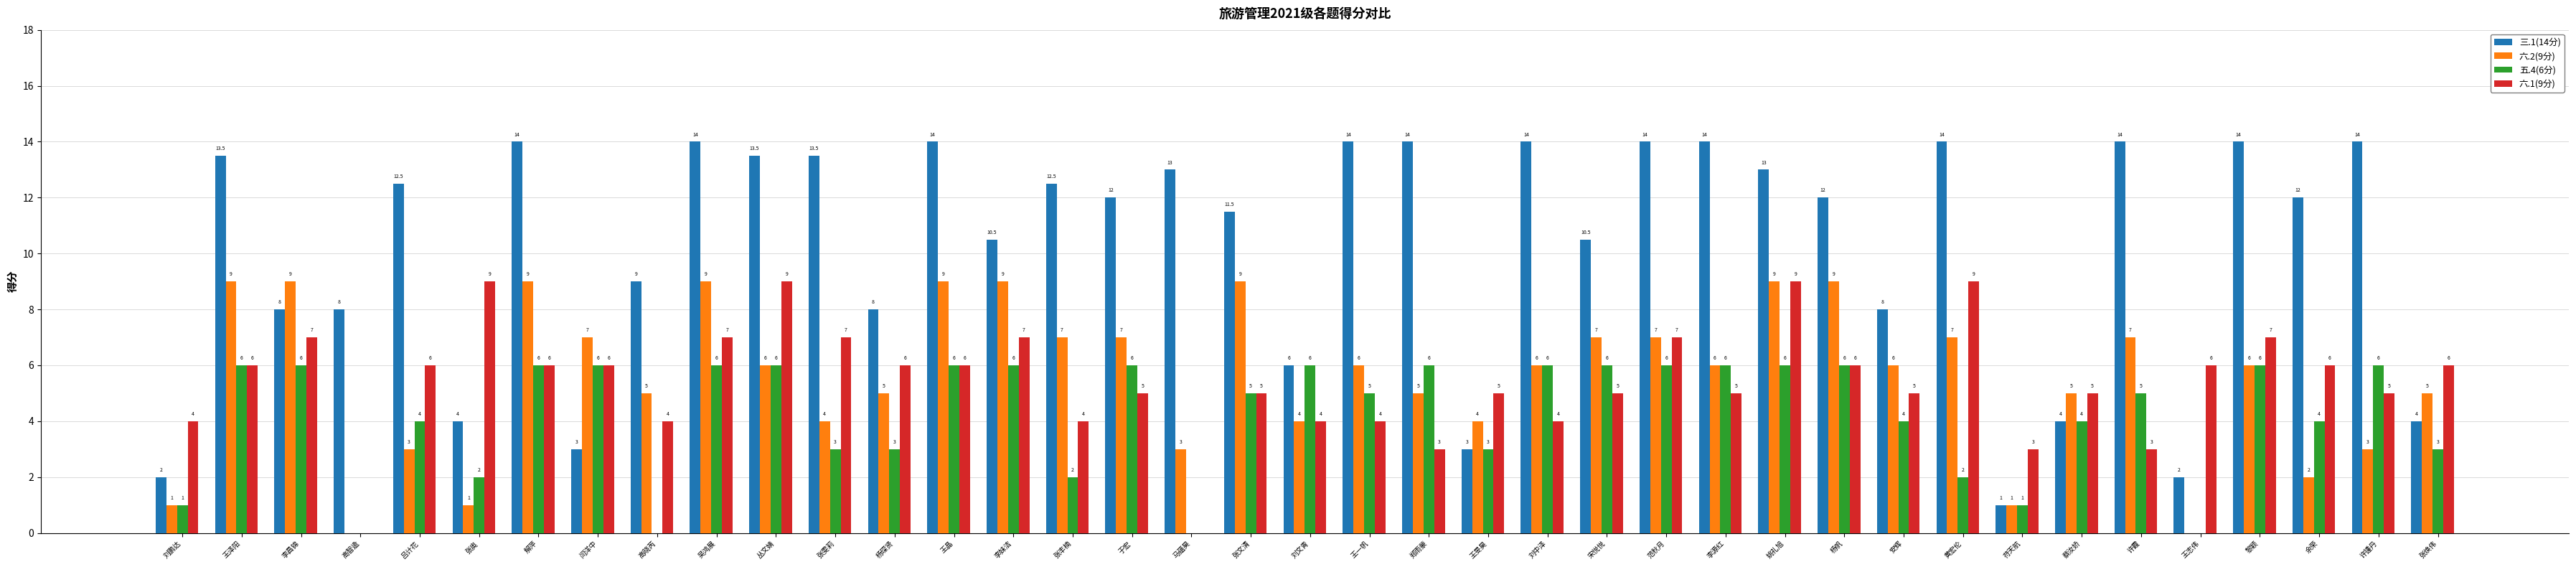

Is the value of 六.2(9分) at 王泽阳 greater than the value of 三.1(14分) at 安辉?

Yes